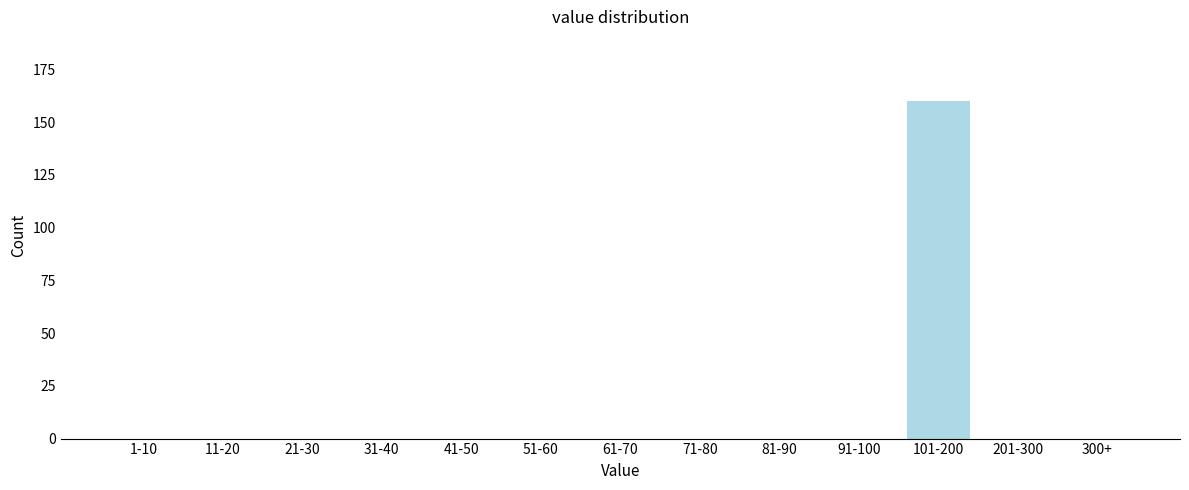

Reading left to right, list all the values displayed in this chart.

1-10=0	11-20=0	21-30=0	31-40=0	41-50=0	51-60=0	61-70=0	71-80=0	81-90=0	91-100=0	101-200=160	201-300=0	300+=0